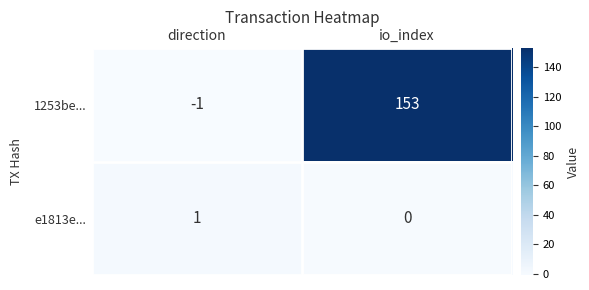

Which series has the largest range (max minus min)?

1253be...